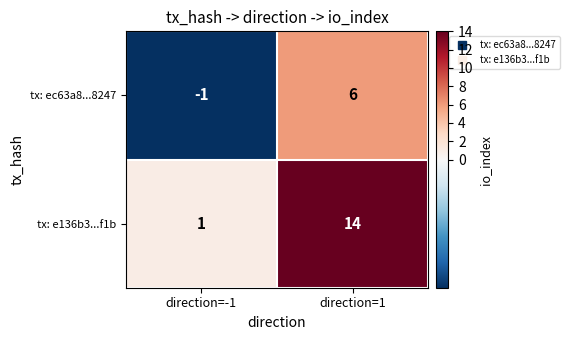

Which series has the largest total across all categories?

tx: e136b3...f1b